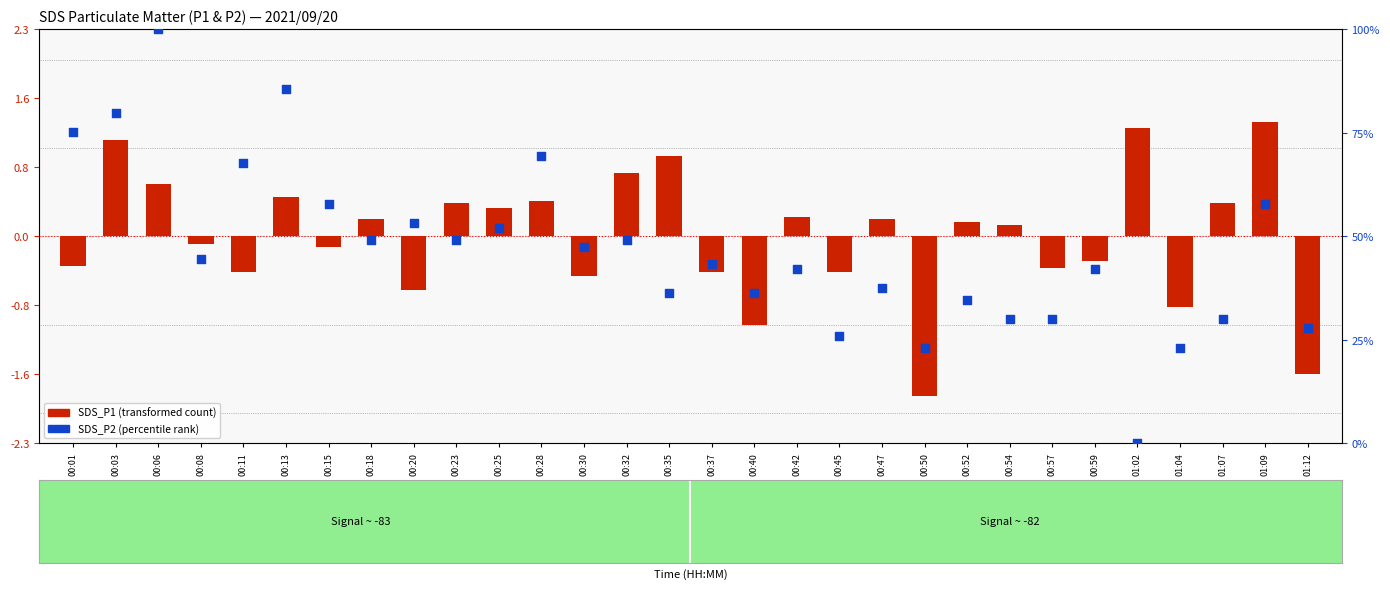

Which series has the largest total across all categories?

SDS_P2 (percentile rank)